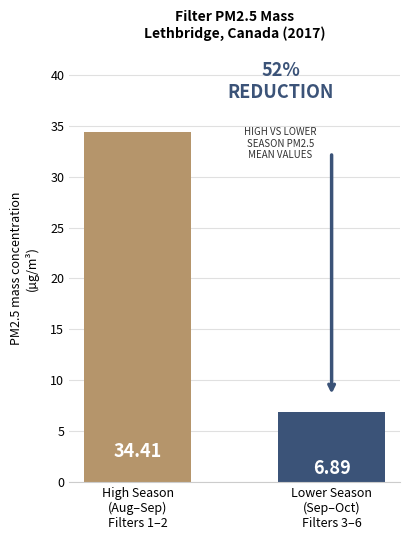

What is the difference between the maximum and minimum values?

27.5